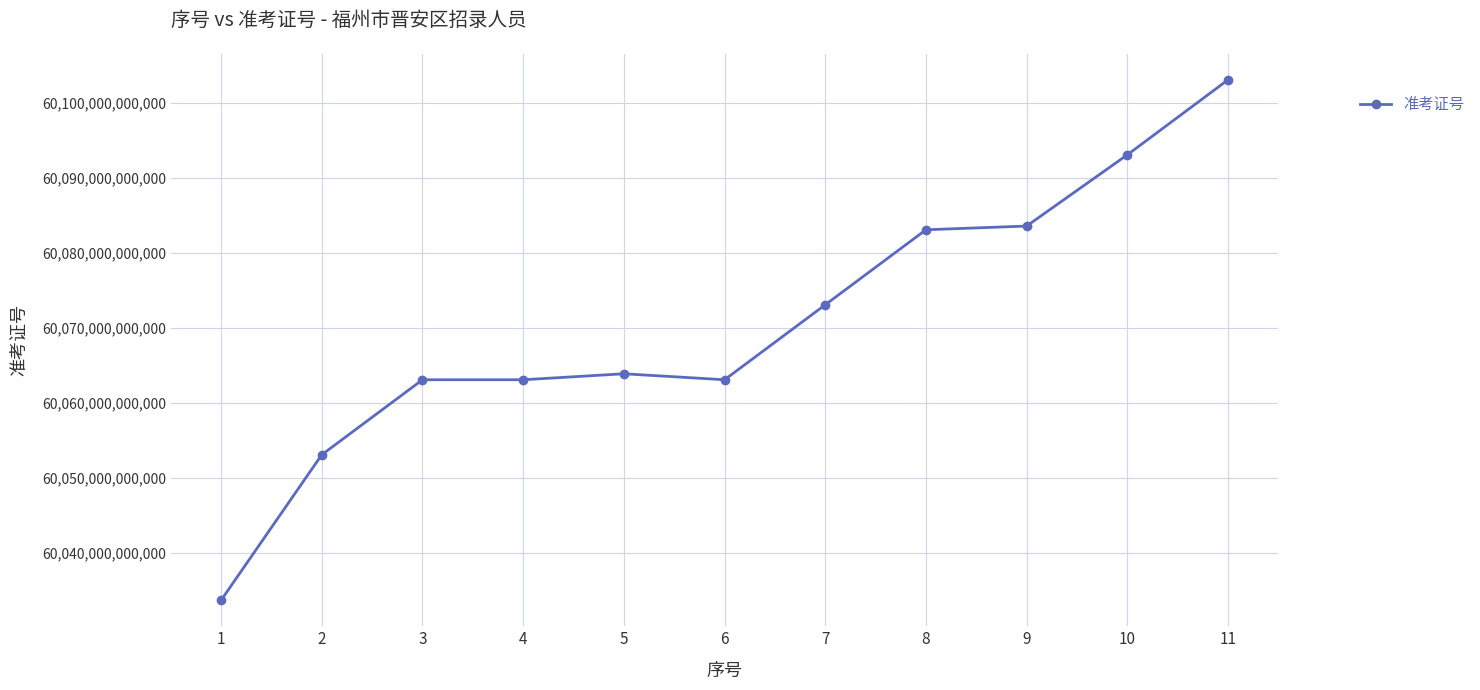

Which label corresponds to the smallest value in the chart?

1